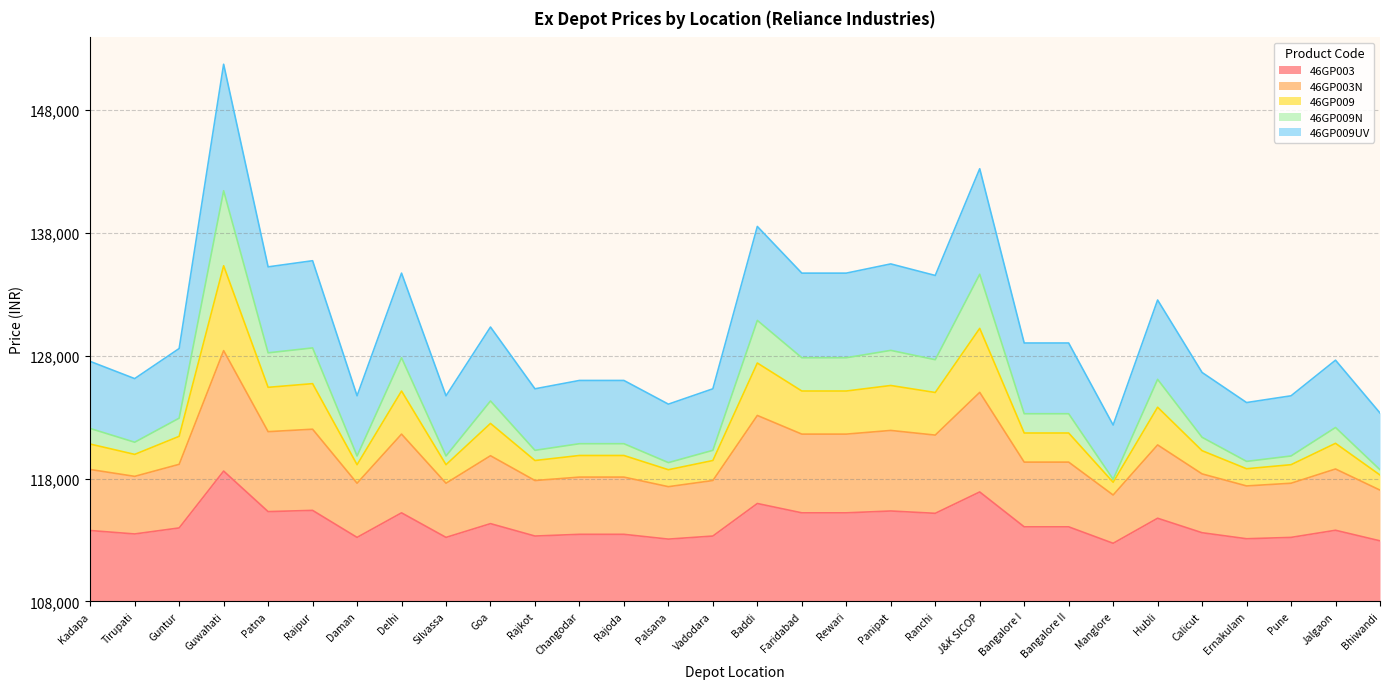

At which category is the sum across all series the highest?

Guwahati